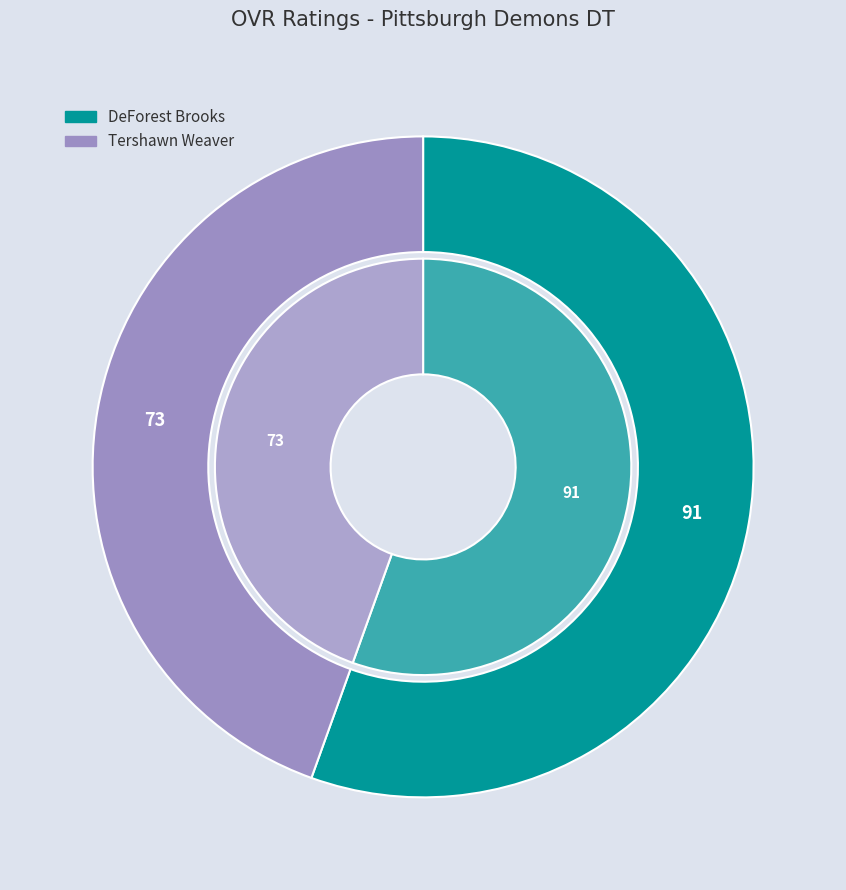

Is the sum of DeForest Brooks and Tershawn Weaver greater than half?

Yes